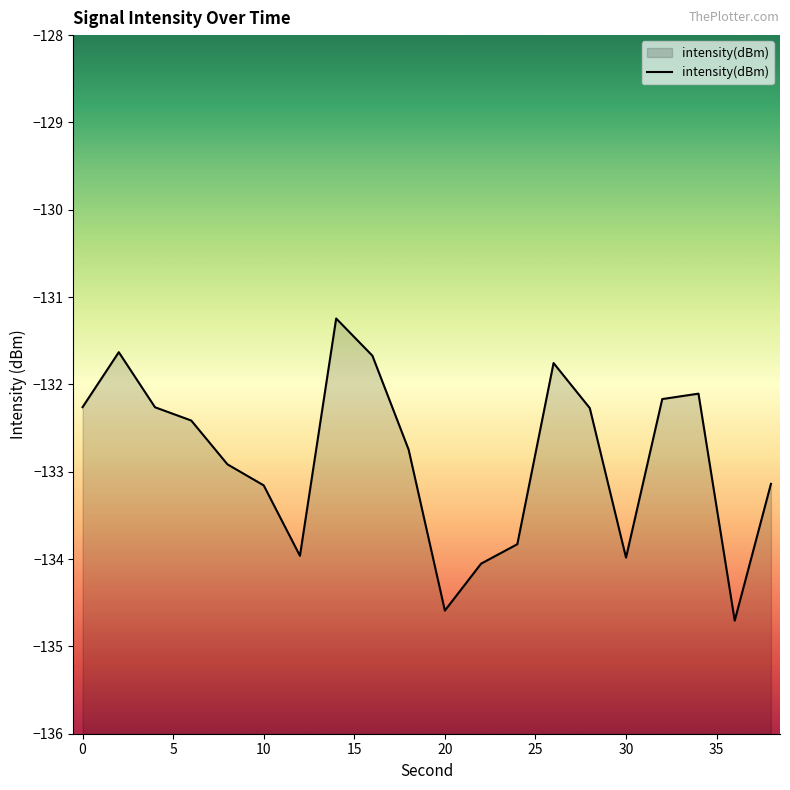

Reading left to right, list all the values displayed in this chart.

0=-132.3	2=-131.6	4=-132.3	6=-132.4	8=-132.9	10=-133.2	12=-134.0	14=-131.2	16=-131.7	18=-132.7	20=-134.6	22=-134.1	24=-133.8	26=-131.8	28=-132.3	30=-134.0	32=-132.2	34=-132.1	36=-134.7	38=-133.1